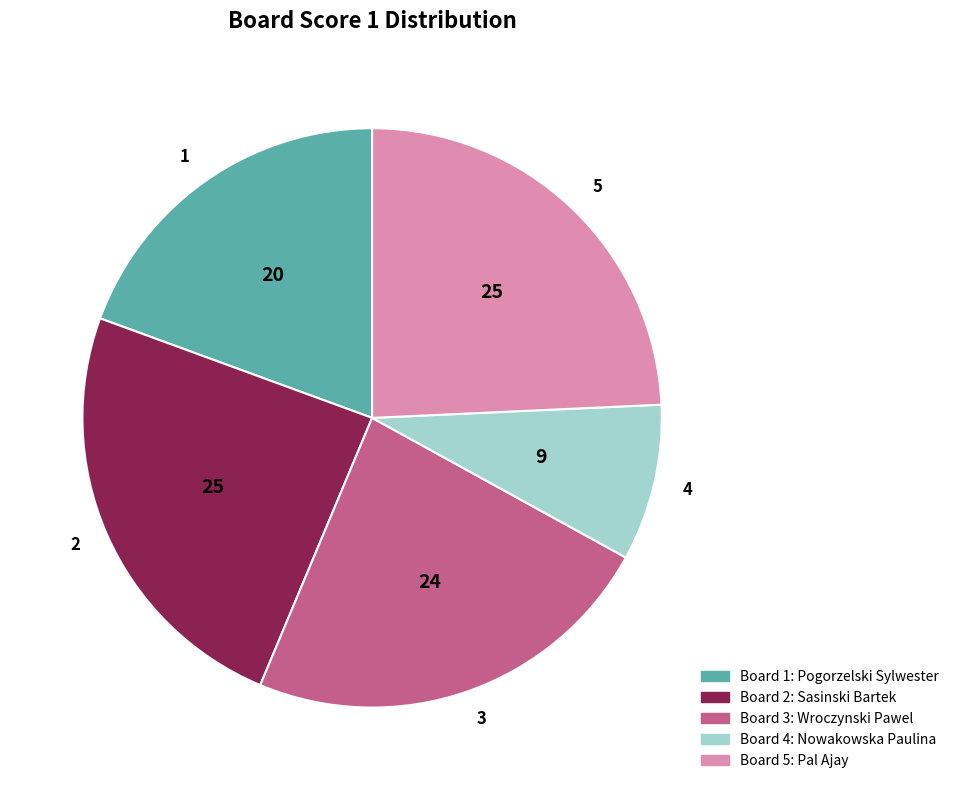

Which category has the smallest portion of the pie?

4